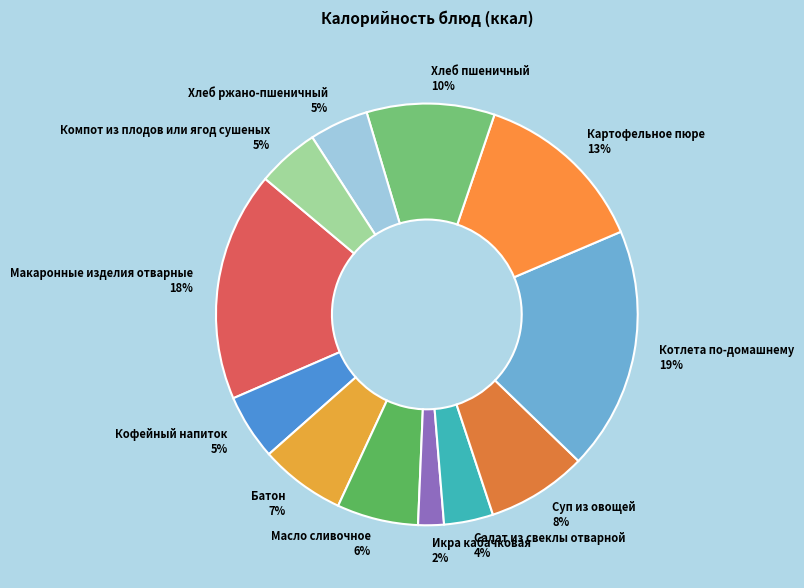

Is Суп из овощей the majority of the pie?

No